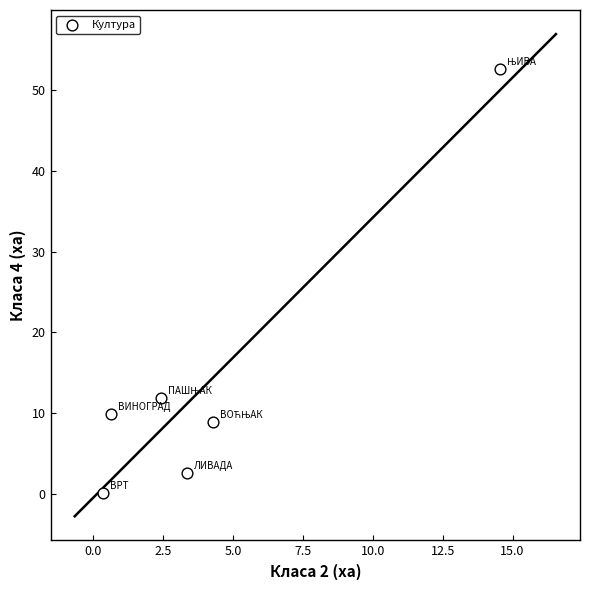

What is the average X value?

4.3